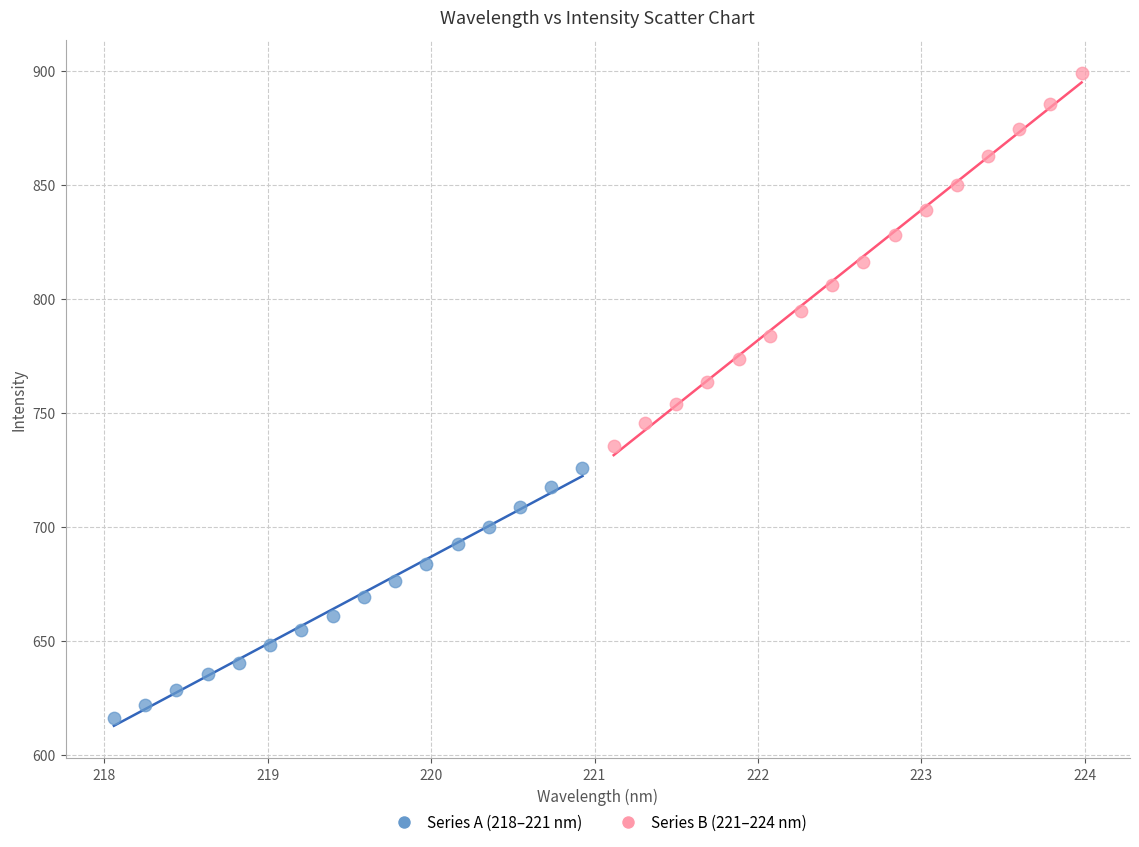

Which series has the largest Y range (max minus min)?

Series B (221–224 nm)